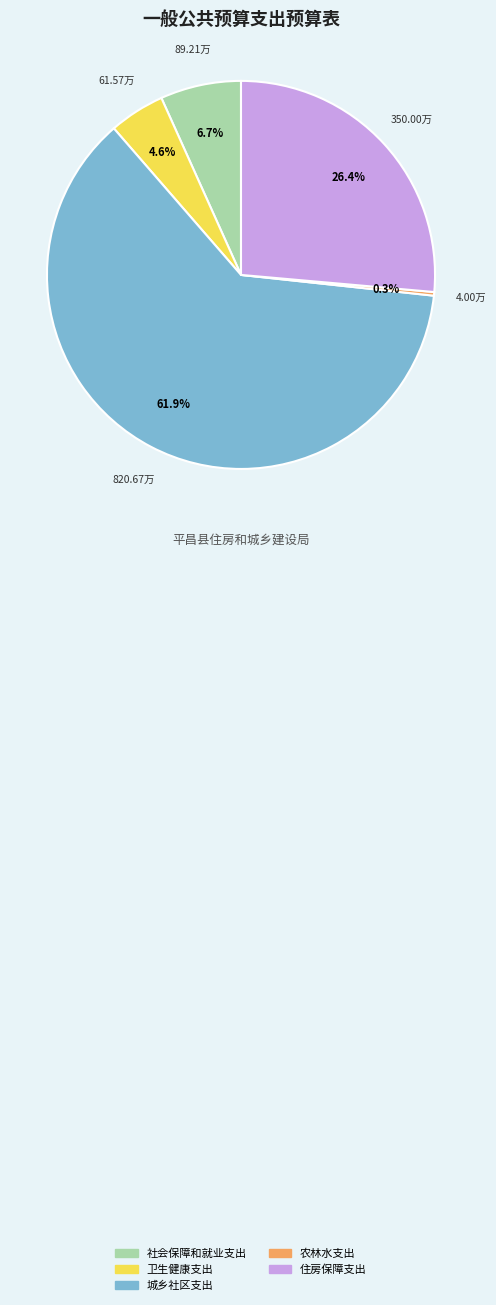

What is the majority slice?

城乡社区支出